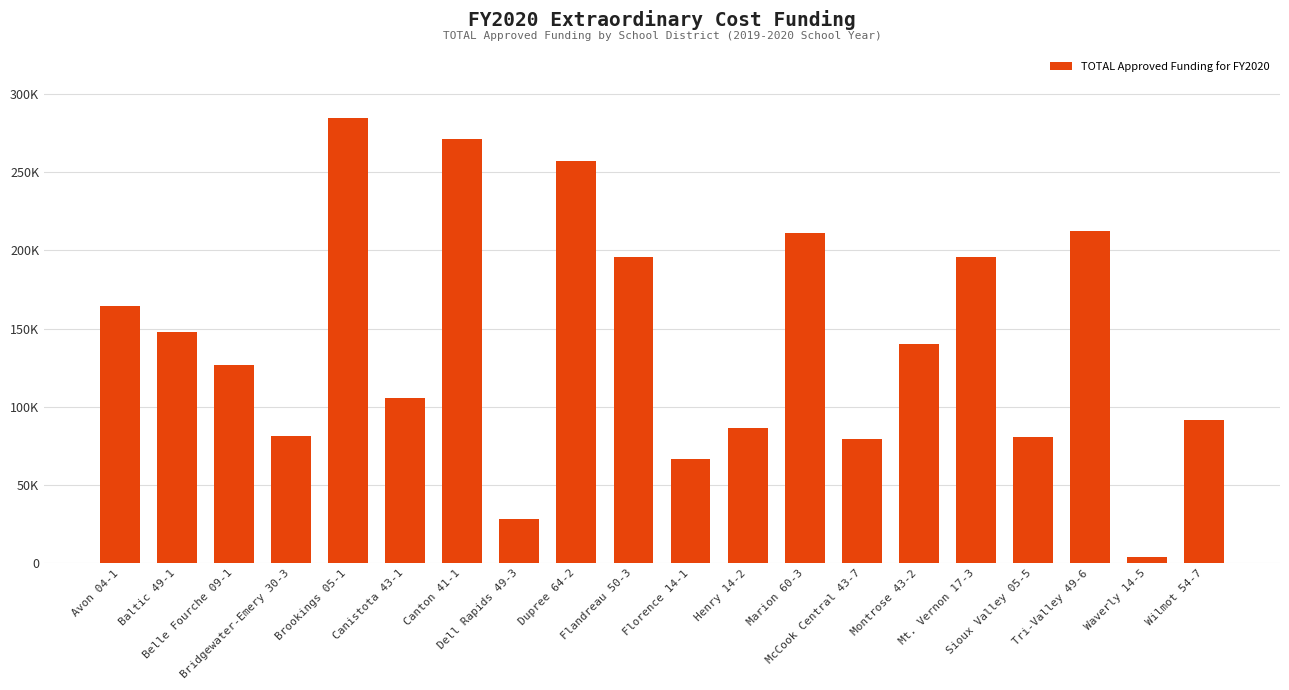

Which category has the highest value across all series?

Brookings 05-1